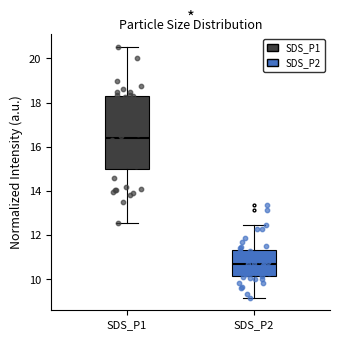

Which box is the tallest, from its lower edge to its upper edge?

SDS_P1